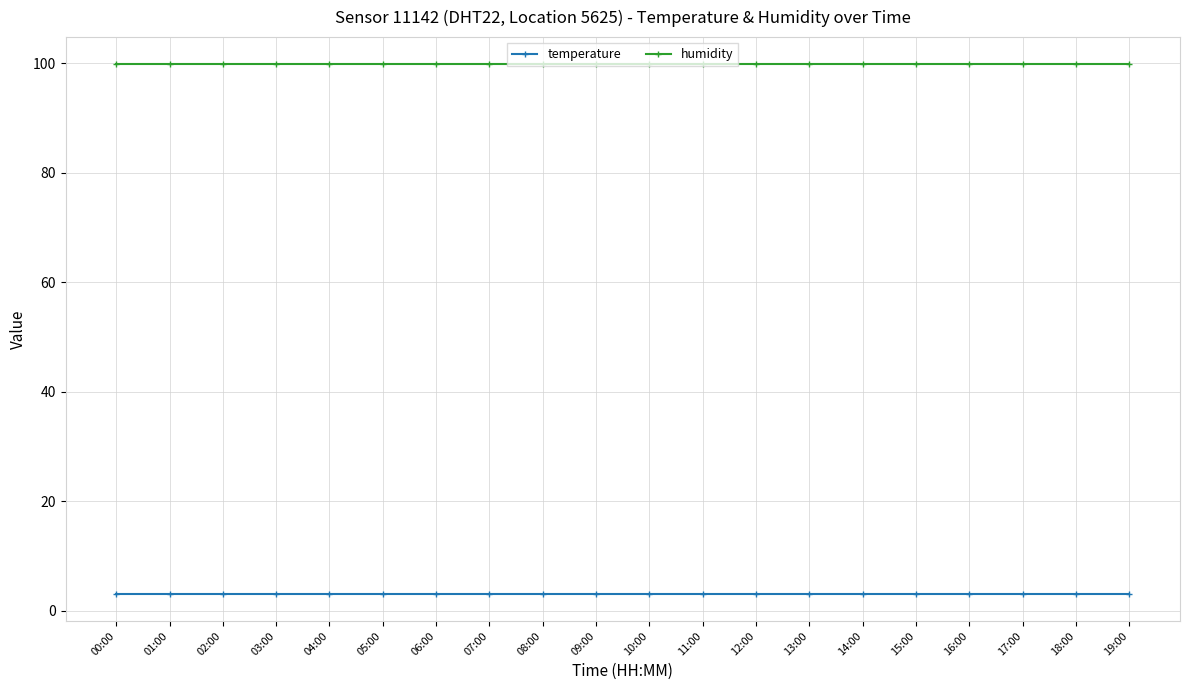

What is the smallest value displayed?

3.0